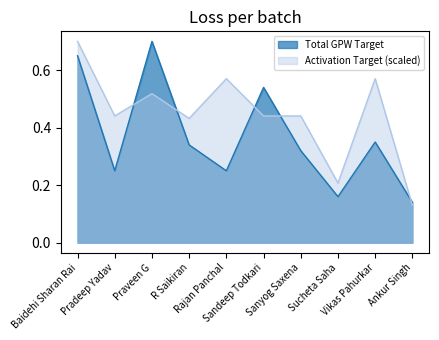

Which series has the largest range (max minus min)?

Activation Target (scaled)